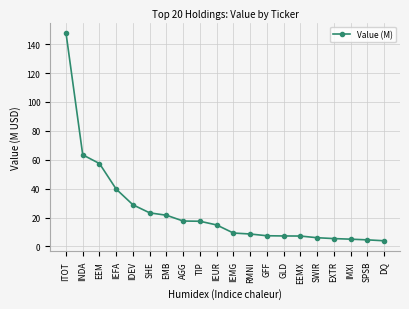

Which has a higher value, SWIR or SHE?

SHE